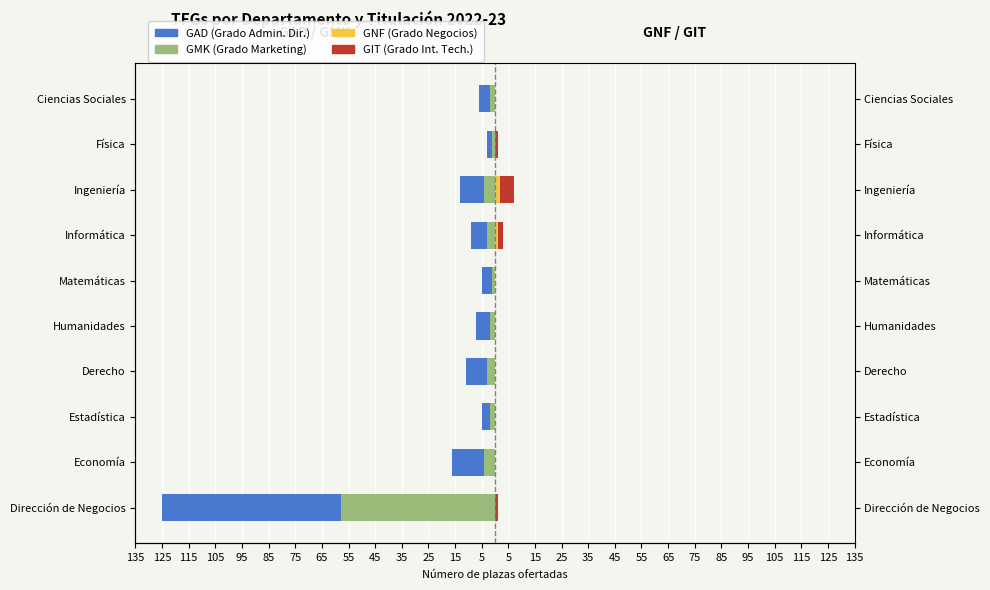

What is the smallest value displayed?

-67